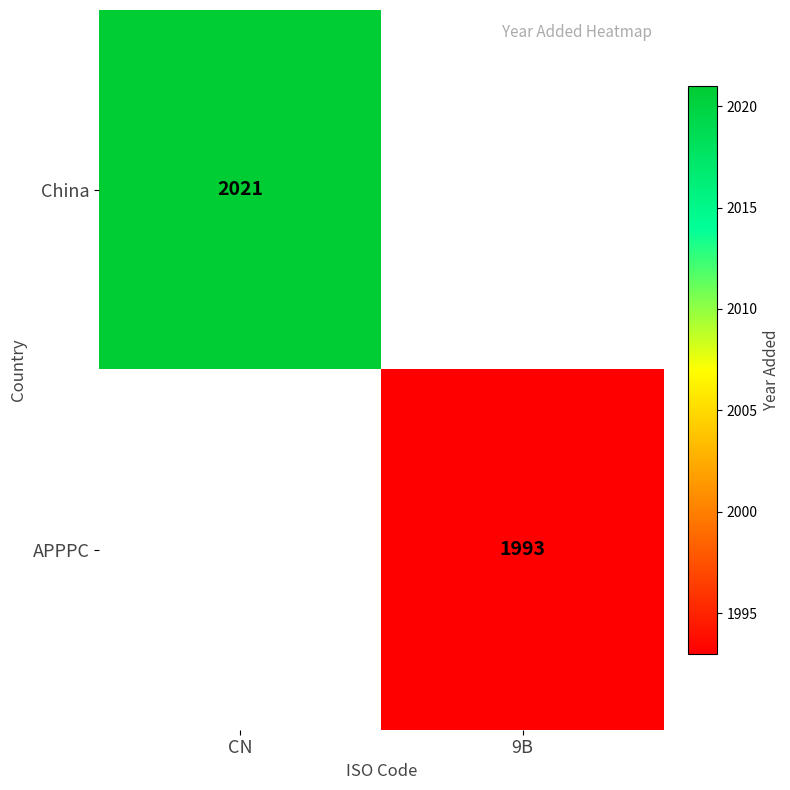

The China series shows 3319 at CN. True or false?

False